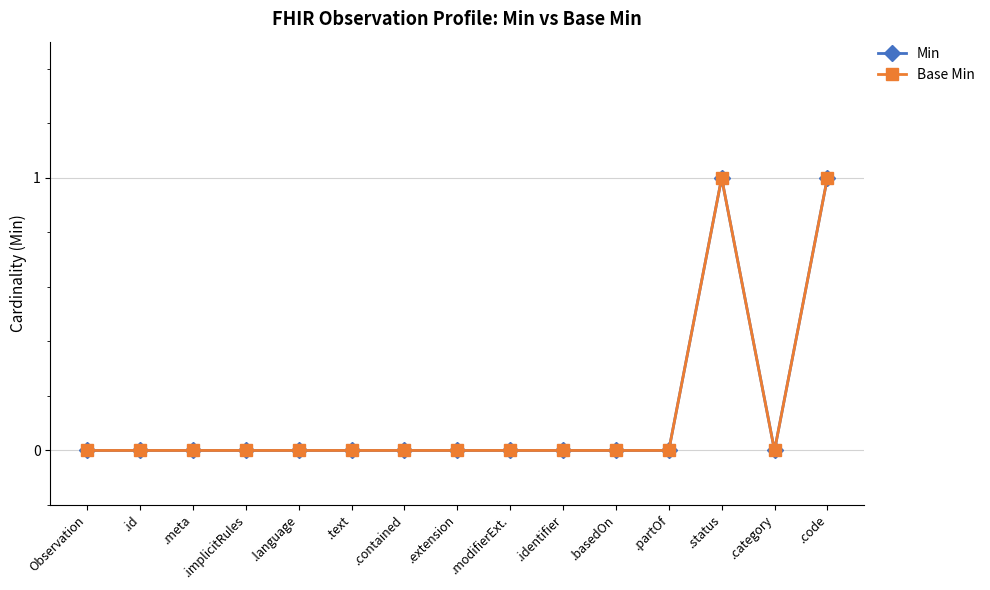

Is this an area chart (filled region under the line)?

No